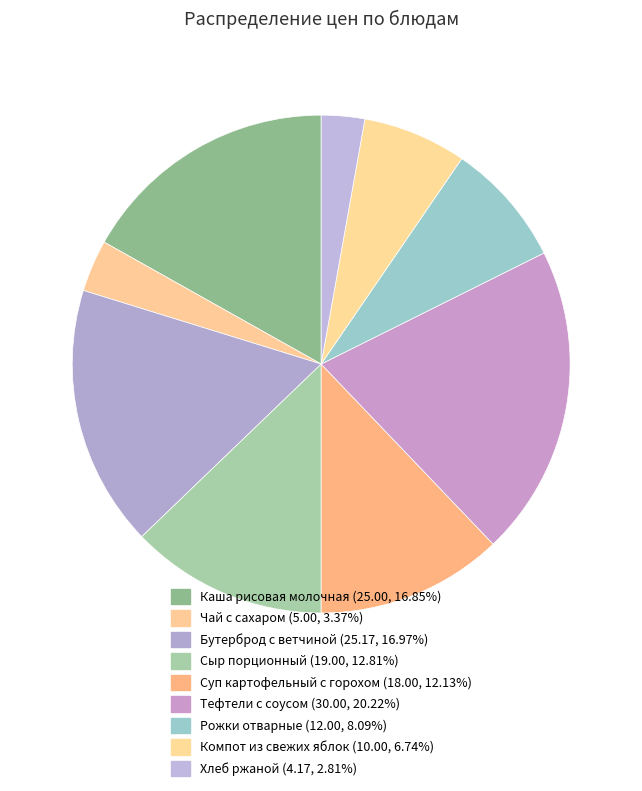

How many segments does this pie chart have?

9